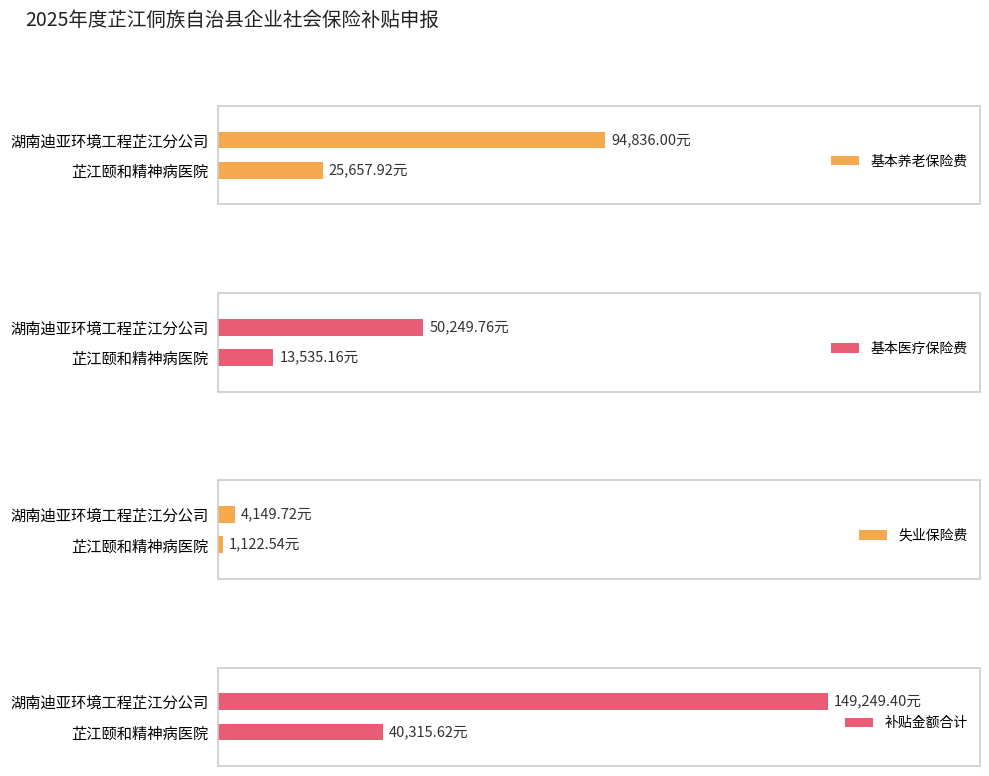

What are all the series names shown in the legend?

基本养老保险费, 基本医疗保险费, 失业保险费, 补贴金额合计